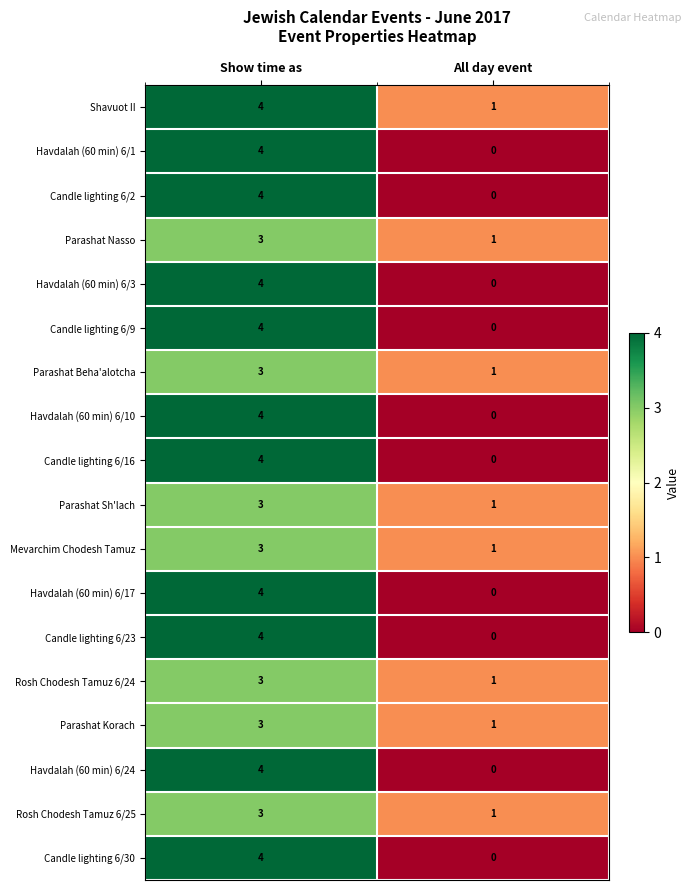

At which label is Shavuot II closest to 2?

All day event